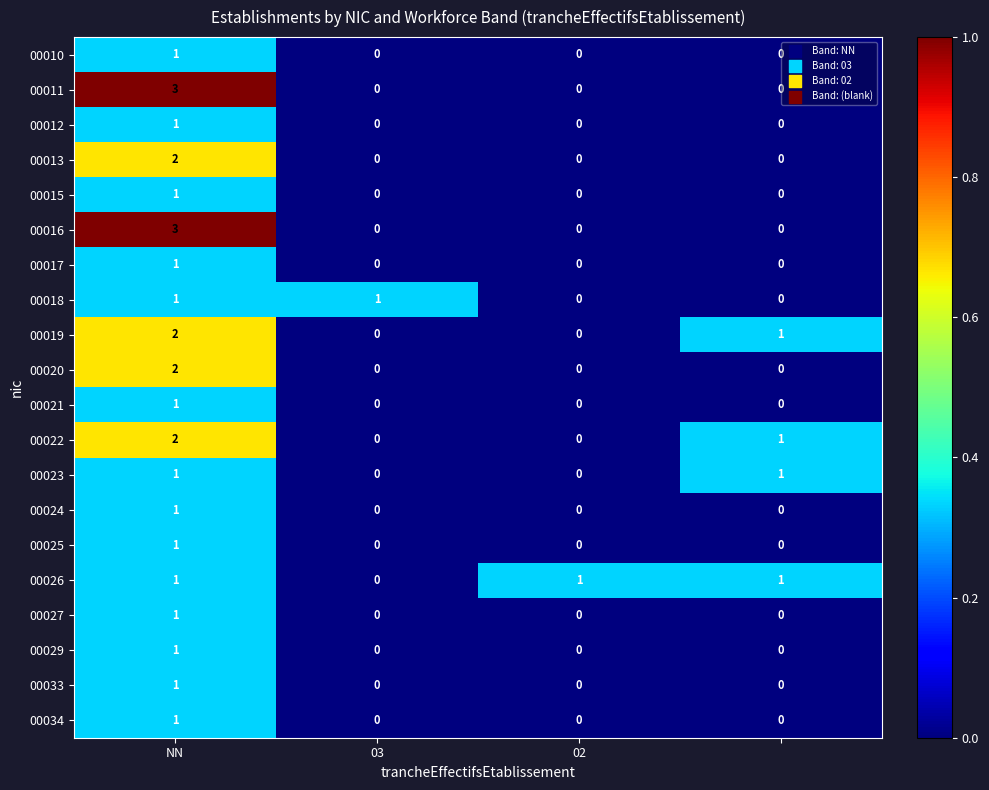

Count the 00022 values in the range 0 to 2.

4